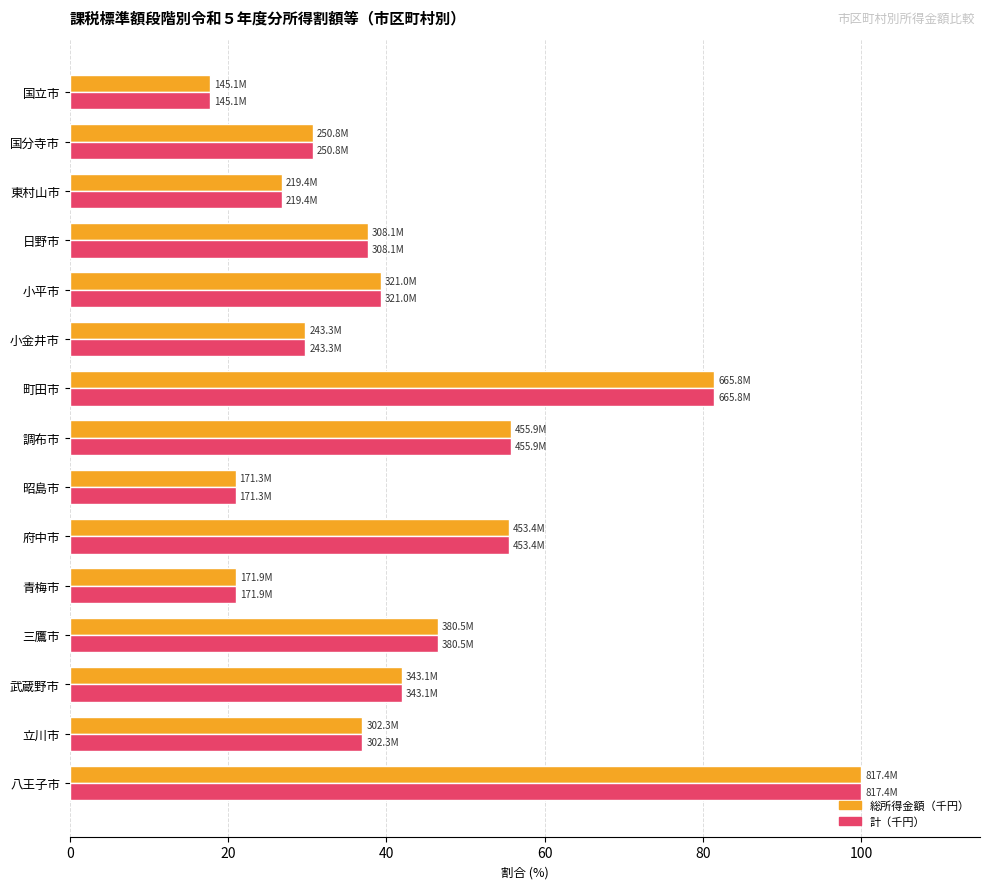

Between 八王子市 and 三鷹市, which series saw the biggest shift?

計（千円）